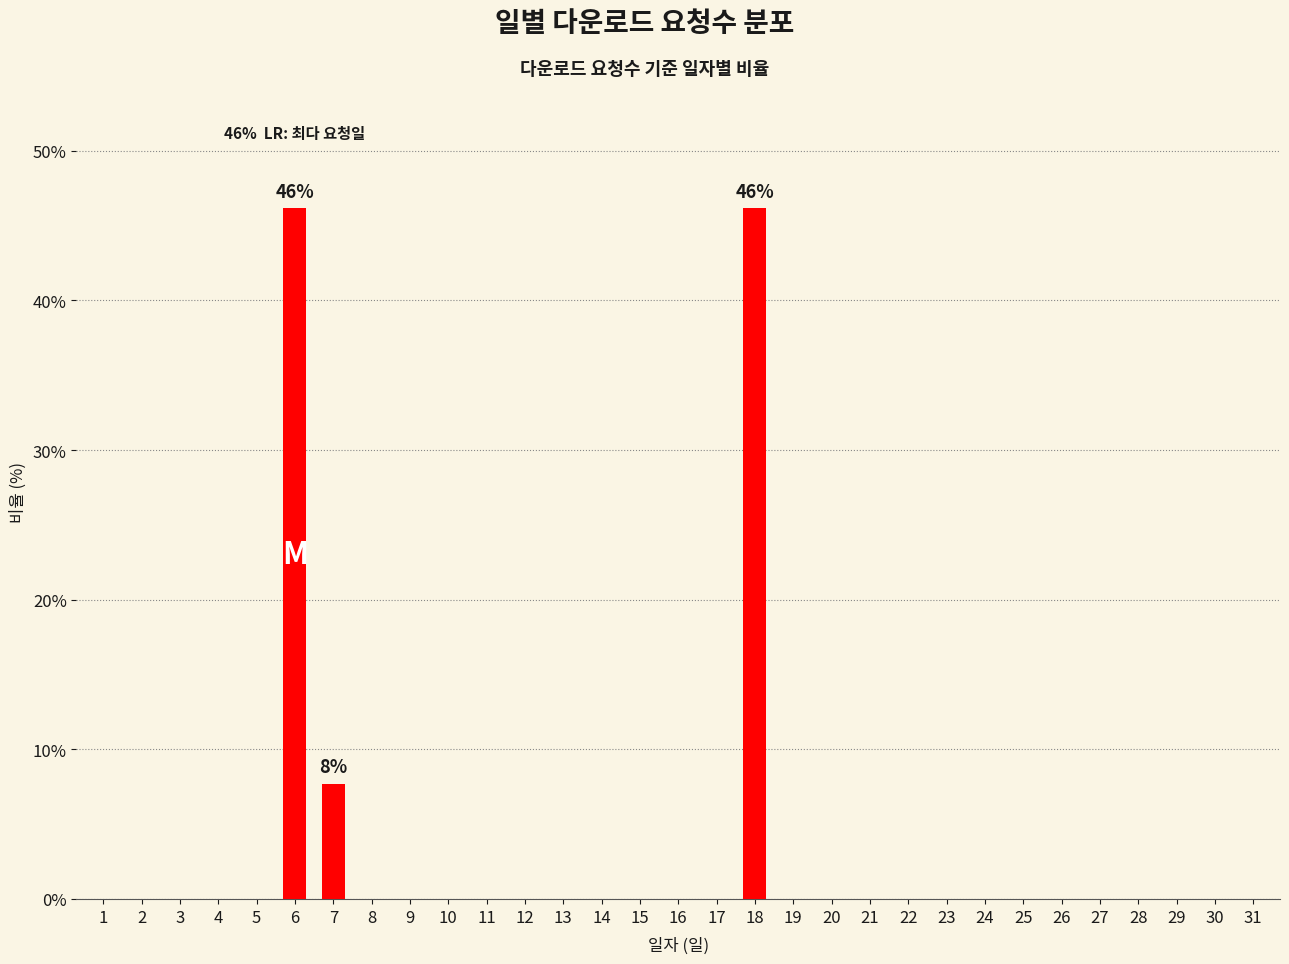

What is the maximum value shown in the chart?

46.2